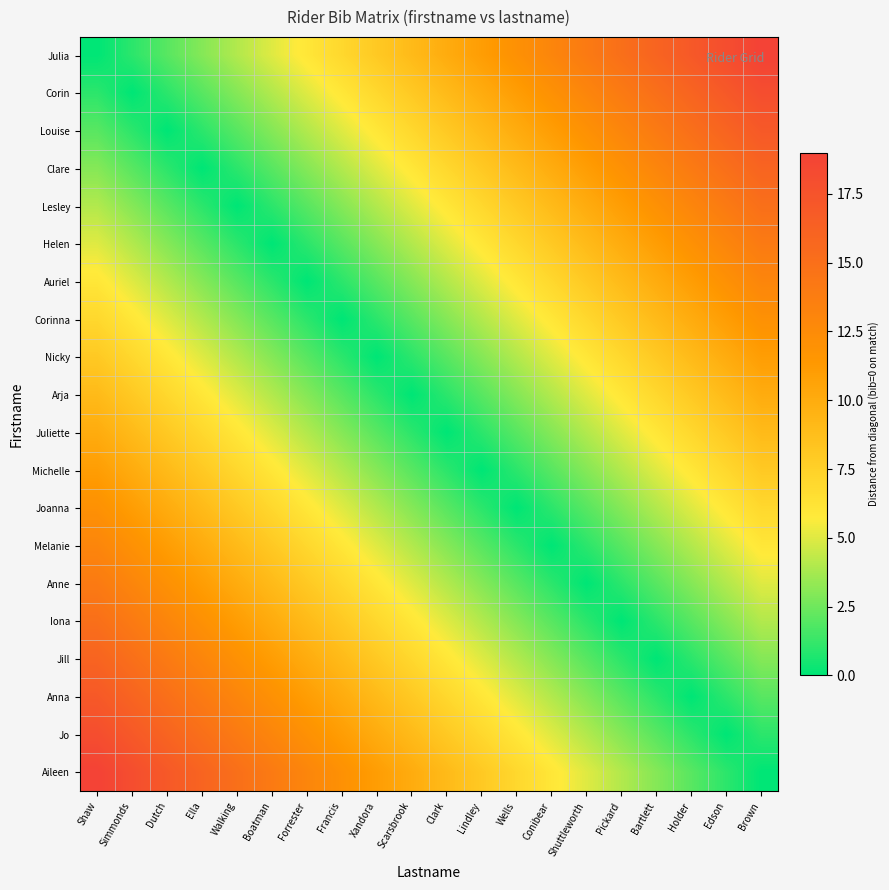

Reading left to right, what are all the values shown in this chart?

Julia: Shaw=0	Simmonds=1	Dutch=2	Ella=3	Walking=4	Boatman=5	Forrester=6	Francis=7	Xandora=8	Scarsbrook=9	Clark=10	Lindley=11	Wells=12	Conibear=13	Shuttleworth=14	Pickard=15	Bartlett=16	Holder=17	Edson=18	Brown=19
Corin: Shaw=1	Simmonds=0	Dutch=1	Ella=2	Walking=3	Boatman=4	Forrester=5	Francis=6	Xandora=7	Scarsbrook=8	Clark=9	Lindley=10	Wells=11	Conibear=12	Shuttleworth=13	Pickard=14	Bartlett=15	Holder=16	Edson=17	Brown=18
Louise: Shaw=2	Simmonds=1	Dutch=0	Ella=1	Walking=2	Boatman=3	Forrester=4	Francis=5	Xandora=6	Scarsbrook=7	Clark=8	Lindley=9	Wells=10	Conibear=11	Shuttleworth=12	Pickard=13	Bartlett=14	Holder=15	Edson=16	Brown=17
Clare: Shaw=3	Simmonds=2	Dutch=1	Ella=0	Walking=1	Boatman=2	Forrester=3	Francis=4	Xandora=5	Scarsbrook=6	Clark=7	Lindley=8	Wells=9	Conibear=10	Shuttleworth=11	Pickard=12	Bartlett=13	Holder=14	Edson=15	Brown=16
Lesley: Shaw=4	Simmonds=3	Dutch=2	Ella=1	Walking=0	Boatman=1	Forrester=2	Francis=3	Xandora=4	Scarsbrook=5	Clark=6	Lindley=7	Wells=8	Conibear=9	Shuttleworth=10	Pickard=11	Bartlett=12	Holder=13	Edson=14	Brown=15
Helen: Shaw=5	Simmonds=4	Dutch=3	Ella=2	Walking=1	Boatman=0	Forrester=1	Francis=2	Xandora=3	Scarsbrook=4	Clark=5	Lindley=6	Wells=7	Conibear=8	Shuttleworth=9	Pickard=10	Bartlett=11	Holder=12	Edson=13	Brown=14
Auriel: Shaw=6	Simmonds=5	Dutch=4	Ella=3	Walking=2	Boatman=1	Forrester=0	Francis=1	Xandora=2	Scarsbrook=3	Clark=4	Lindley=5	Wells=6	Conibear=7	Shuttleworth=8	Pickard=9	Bartlett=10	Holder=11	Edson=12	Brown=13
Corinna: Shaw=7	Simmonds=6	Dutch=5	Ella=4	Walking=3	Boatman=2	Forrester=1	Francis=0	Xandora=1	Scarsbrook=2	Clark=3	Lindley=4	Wells=5	Conibear=6	Shuttleworth=7	Pickard=8	Bartlett=9	Holder=10	Edson=11	Brown=12
Nicky: Shaw=8	Simmonds=7	Dutch=6	Ella=5	Walking=4	Boatman=3	Forrester=2	Francis=1	Xandora=0	Scarsbrook=1	Clark=2	Lindley=3	Wells=4	Conibear=5	Shuttleworth=6	Pickard=7	Bartlett=8	Holder=9	Edson=10	Brown=11
Arja: Shaw=9	Simmonds=8	Dutch=7	Ella=6	Walking=5	Boatman=4	Forrester=3	Francis=2	Xandora=1	Scarsbrook=0	Clark=1	Lindley=2	Wells=3	Conibear=4	Shuttleworth=5	Pickard=6	Bartlett=7	Holder=8	Edson=9	Brown=10
Juliette: Shaw=10	Simmonds=9	Dutch=8	Ella=7	Walking=6	Boatman=5	Forrester=4	Francis=3	Xandora=2	Scarsbrook=1	Clark=0	Lindley=1	Wells=2	Conibear=3	Shuttleworth=4	Pickard=5	Bartlett=6	Holder=7	Edson=8	Brown=9
Michelle: Shaw=11	Simmonds=10	Dutch=9	Ella=8	Walking=7	Boatman=6	Forrester=5	Francis=4	Xandora=3	Scarsbrook=2	Clark=1	Lindley=0	Wells=1	Conibear=2	Shuttleworth=3	Pickard=4	Bartlett=5	Holder=6	Edson=7	Brown=8
Joanna: Shaw=12	Simmonds=11	Dutch=10	Ella=9	Walking=8	Boatman=7	Forrester=6	Francis=5	Xandora=4	Scarsbrook=3	Clark=2	Lindley=1	Wells=0	Conibear=1	Shuttleworth=2	Pickard=3	Bartlett=4	Holder=5	Edson=6	Brown=7
Melanie: Shaw=13	Simmonds=12	Dutch=11	Ella=10	Walking=9	Boatman=8	Forrester=7	Francis=6	Xandora=5	Scarsbrook=4	Clark=3	Lindley=2	Wells=1	Conibear=0	Shuttleworth=1	Pickard=2	Bartlett=3	Holder=4	Edson=5	Brown=6
Anne: Shaw=14	Simmonds=13	Dutch=12	Ella=11	Walking=10	Boatman=9	Forrester=8	Francis=7	Xandora=6	Scarsbrook=5	Clark=4	Lindley=3	Wells=2	Conibear=1	Shuttleworth=0	Pickard=1	Bartlett=2	Holder=3	Edson=4	Brown=5
Iona: Shaw=15	Simmonds=14	Dutch=13	Ella=12	Walking=11	Boatman=10	Forrester=9	Francis=8	Xandora=7	Scarsbrook=6	Clark=5	Lindley=4	Wells=3	Conibear=2	Shuttleworth=1	Pickard=0	Bartlett=1	Holder=2	Edson=3	Brown=4
Jill: Shaw=16	Simmonds=15	Dutch=14	Ella=13	Walking=12	Boatman=11	Forrester=10	Francis=9	Xandora=8	Scarsbrook=7	Clark=6	Lindley=5	Wells=4	Conibear=3	Shuttleworth=2	Pickard=1	Bartlett=0	Holder=1	Edson=2	Brown=3
Anna: Shaw=17	Simmonds=16	Dutch=15	Ella=14	Walking=13	Boatman=12	Forrester=11	Francis=10	Xandora=9	Scarsbrook=8	Clark=7	Lindley=6	Wells=5	Conibear=4	Shuttleworth=3	Pickard=2	Bartlett=1	Holder=0	Edson=1	Brown=2
Jo: Shaw=18	Simmonds=17	Dutch=16	Ella=15	Walking=14	Boatman=13	Forrester=12	Francis=11	Xandora=10	Scarsbrook=9	Clark=8	Lindley=7	Wells=6	Conibear=5	Shuttleworth=4	Pickard=3	Bartlett=2	Holder=1	Edson=0	Brown=1
Aileen: Shaw=19	Simmonds=18	Dutch=17	Ella=16	Walking=15	Boatman=14	Forrester=13	Francis=12	Xandora=11	Scarsbrook=10	Clark=9	Lindley=8	Wells=7	Conibear=6	Shuttleworth=5	Pickard=4	Bartlett=3	Holder=2	Edson=1	Brown=0